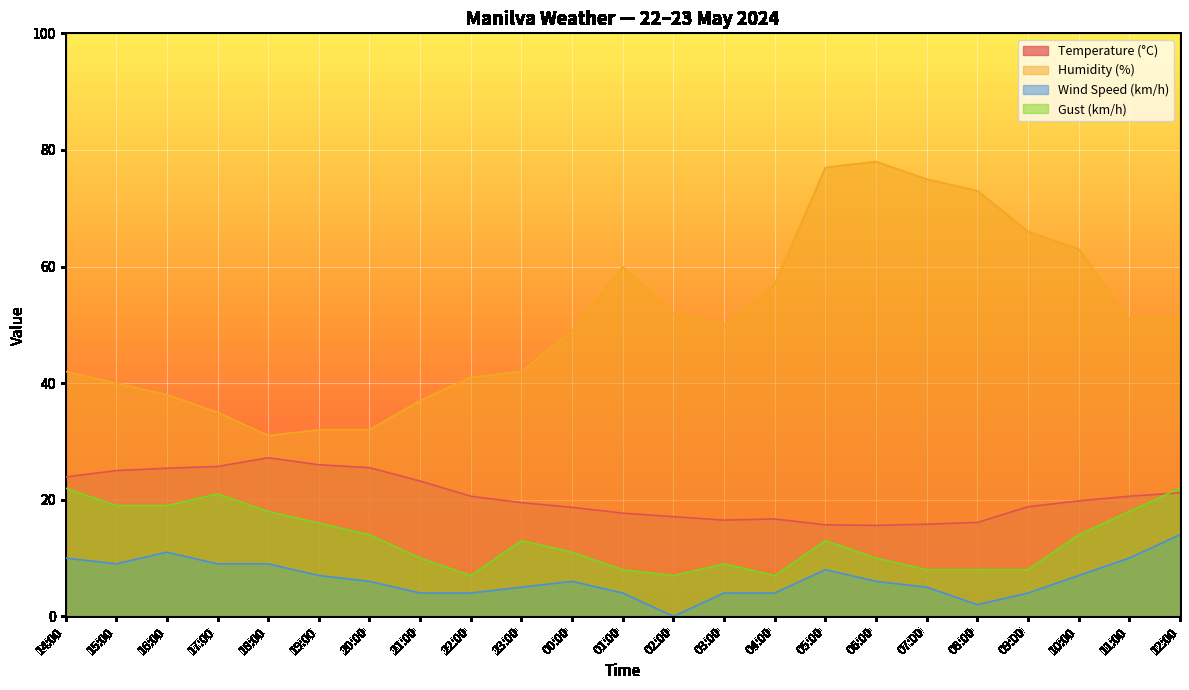

What is the difference between the maximum and minimum values in the Humidity (%) series?

47.0